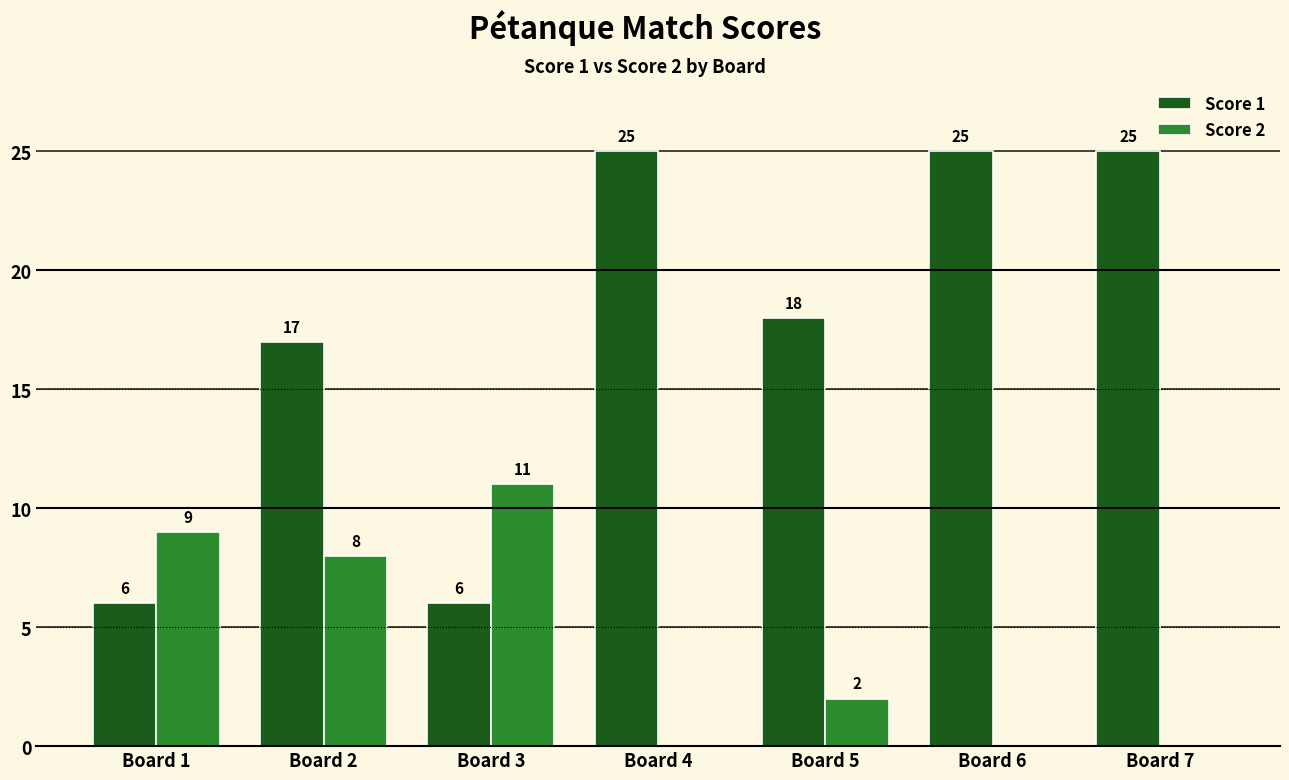

The value of Score 2 at Board 4 is 4. True or false?

False